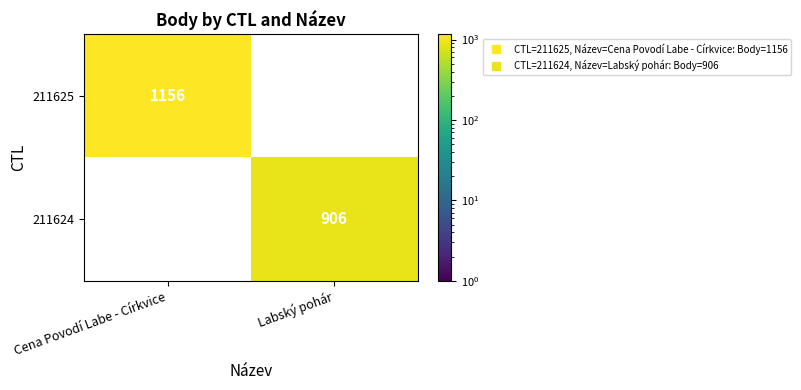

At how many categories does at least one series exceed 794?

2